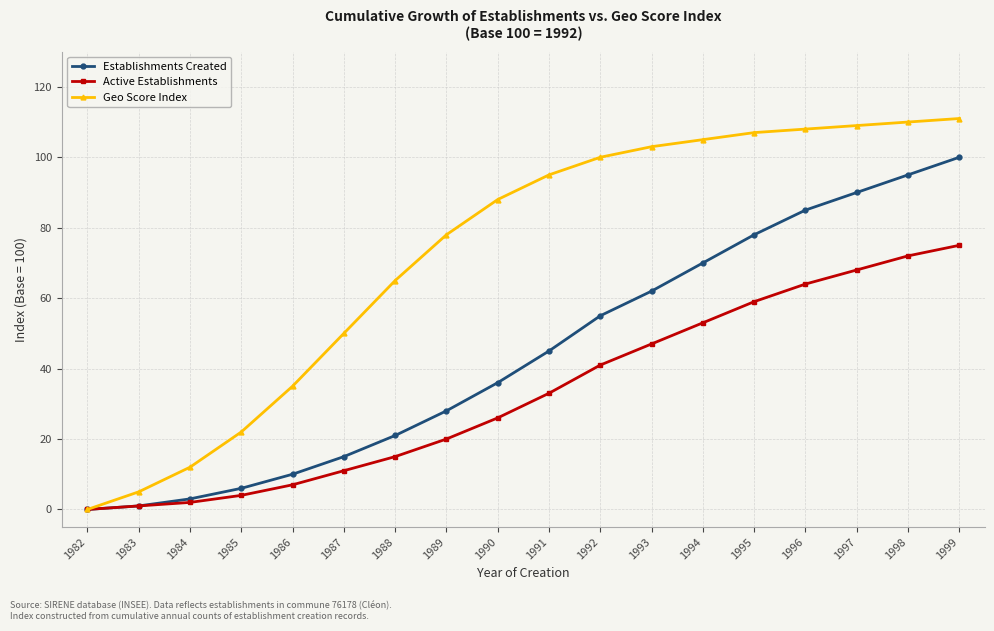

Which series changed the most between 1993 and 1998?

Establishments Created